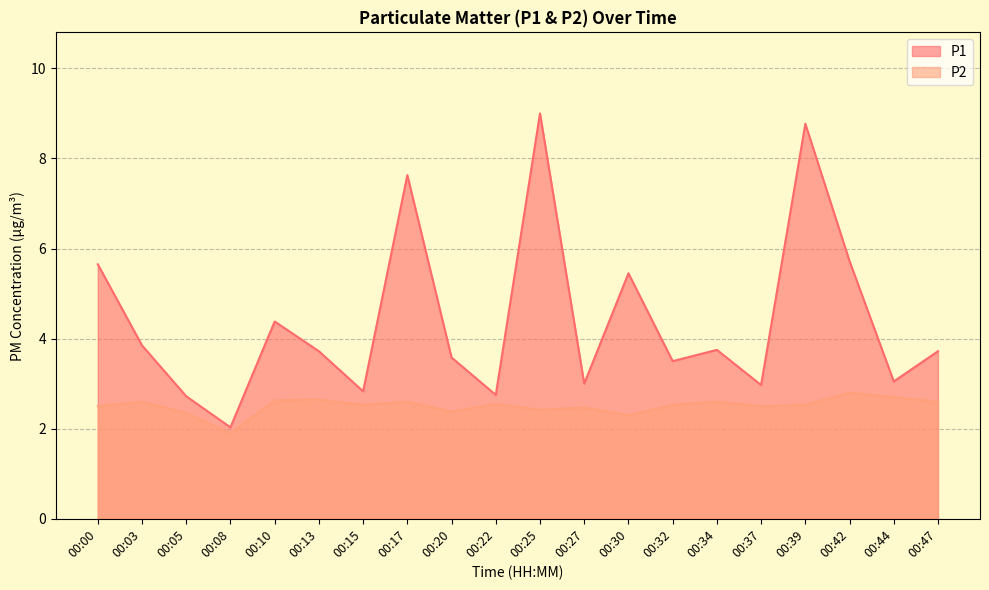

List the labels in order of P2 value, largest first.

00:42, 00:44, 00:13, 00:10, 00:03, 00:17, 00:34, 00:47, 00:22, 00:15, 00:32, 00:39, 00:00, 00:37, 00:27, 00:25, 00:20, 00:05, 00:30, 00:08